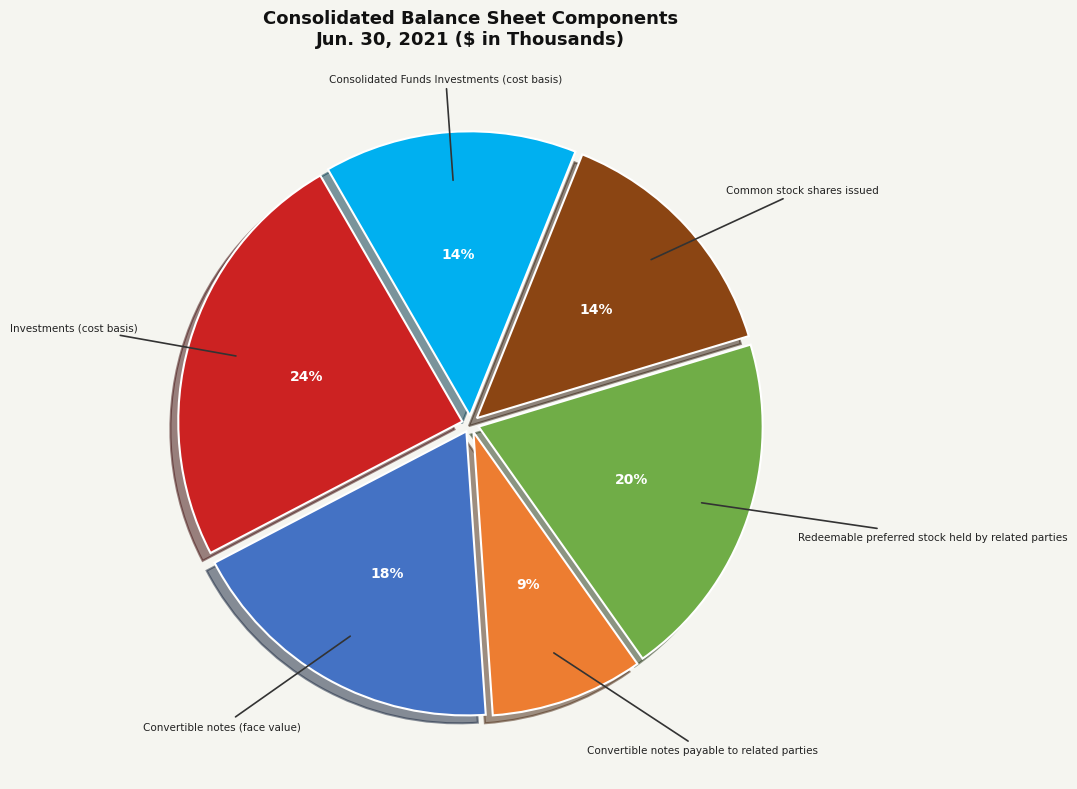

To the nearest percent, what is the average slice percentage?

17%